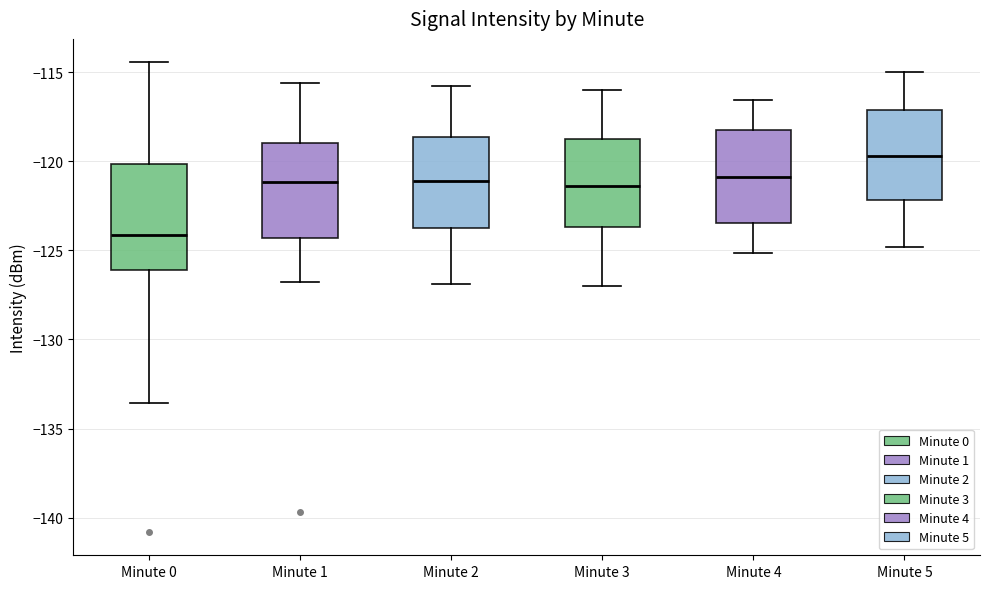

Comparing the boxes themselves (not the whiskers), which one is the tallest?

Minute 0